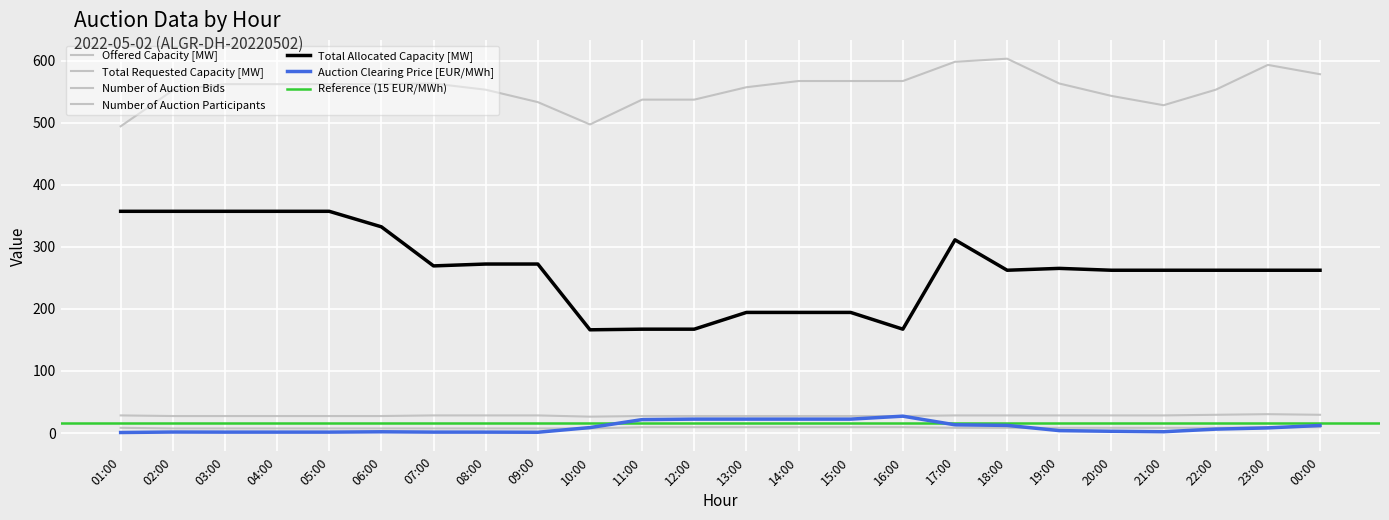

True or false: Total Allocated Capacity [MW] and Number of Auction Participants cross at least once.

False